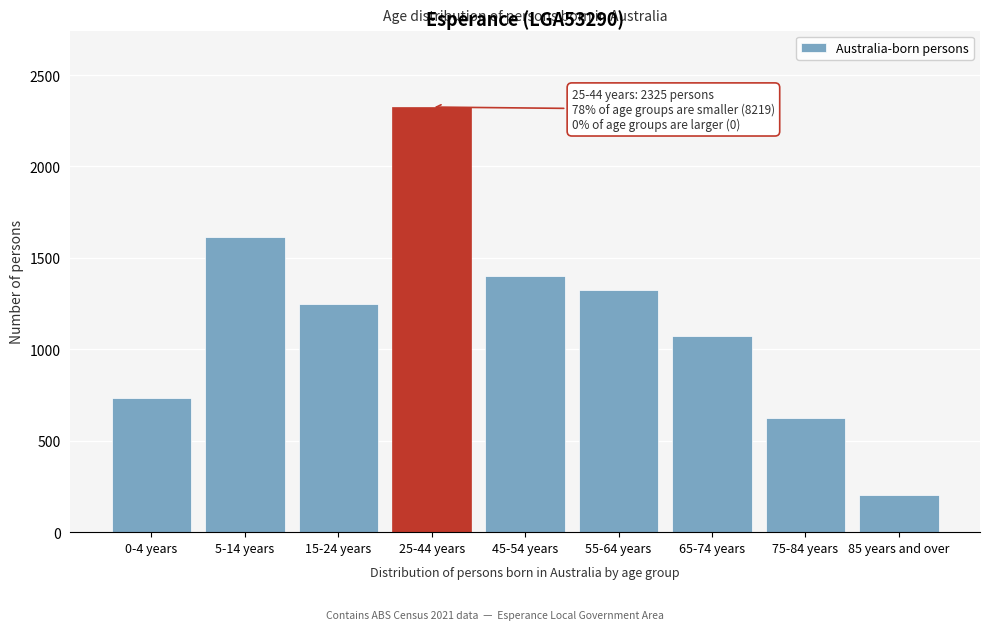

Reading right to left, extract all data points from this chart.

204	627	1071	1322	1400	2325	1249	1613	733